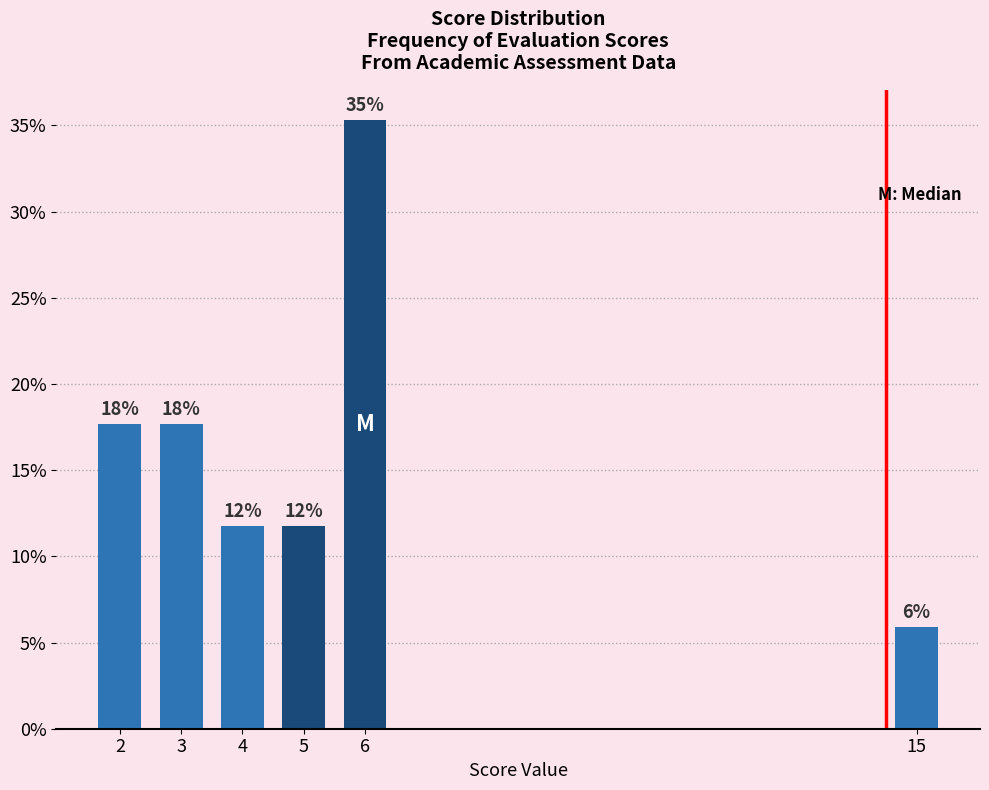

How many bars are there in total?

6